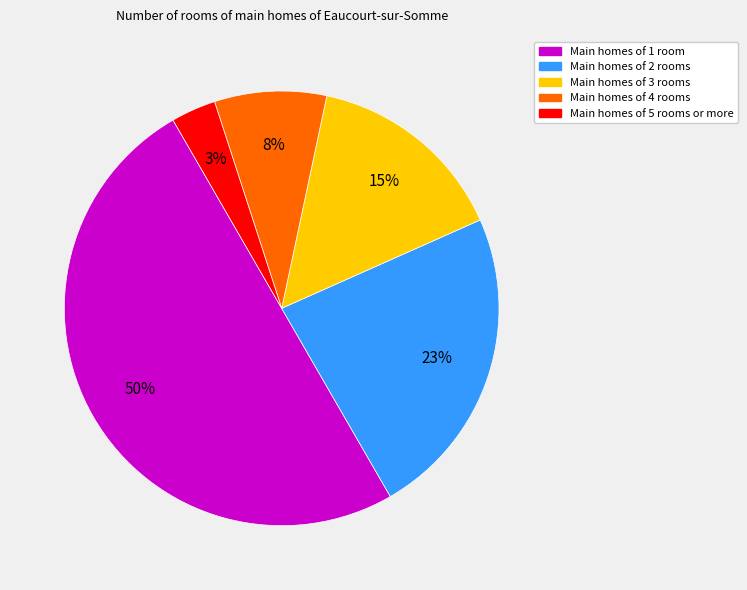

How many segments does this pie chart have?

5